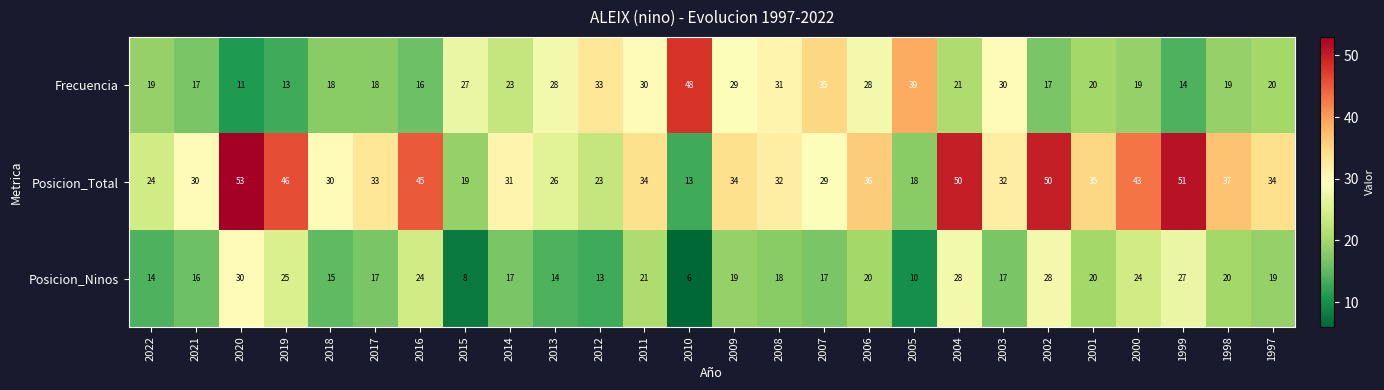

Rank the series by their average value, from lowest to highest.

Posicion_Ninos, Frecuencia, Posicion_Total